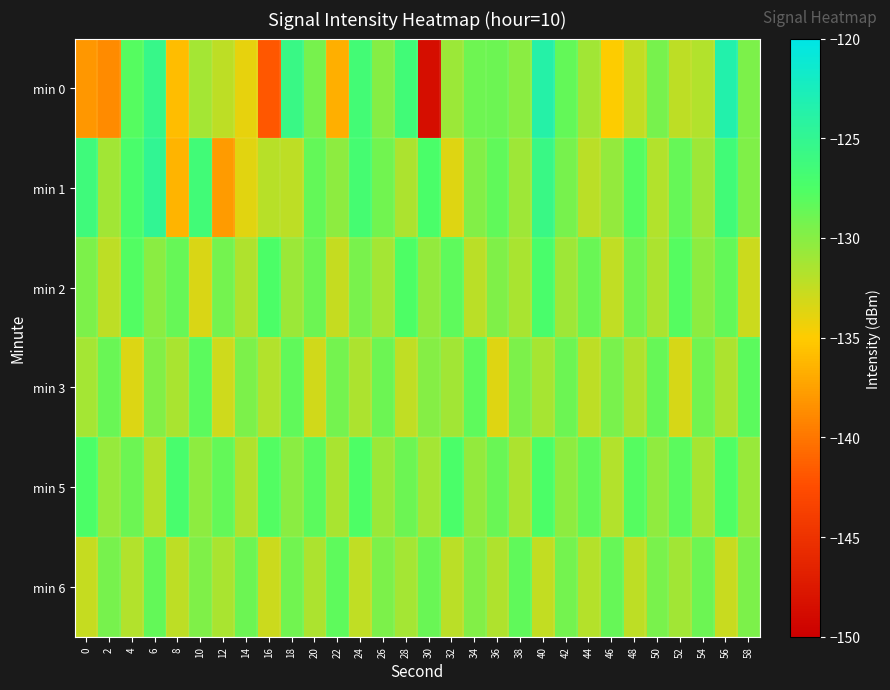

Reading left to right, transcribe all the data shown in this chart.

min 0: 0=-138.1	2=-138.8	4=-127.9	6=-125.4	8=-135.8	10=-131.2	12=-132.2	14=-134.0	16=-141.8	18=-125.7	20=-129.4	22=-136.7	24=-126.6	26=-129.9	28=-126.5	30=-148.5	32=-130.9	34=-129.0	36=-128.9	38=-130.1	40=-123.7	42=-128.5	44=-131.0	46=-135.0	48=-132.5	50=-129.3	52=-132.3	54=-131.8	56=-123.4	58=-129.5
min 1: 0=-126.3	2=-131.1	4=-127.2	6=-124.8	8=-136.4	10=-126.6	12=-137.9	14=-133.8	16=-132.0	18=-132.2	20=-128.5	22=-130.2	24=-126.8	26=-129.1	28=-131.5	30=-127.3	32=-133.6	34=-129.8	36=-128.4	38=-131.0	40=-125.7	42=-129.3	44=-132.1	46=-130.5	48=-127.9	50=-131.8	52=-128.6	54=-130.9	56=-126.5	58=-129.7
min 2: 0=-129.5	2=-132.3	4=-127.8	6=-130.1	8=-128.6	10=-133.4	12=-129.2	14=-131.7	16=-127.5	18=-130.8	20=-128.9	22=-132.6	24=-129.4	26=-131.2	28=-127.6	30=-130.5	32=-128.3	34=-132.1	36=-129.7	38=-131.4	40=-127.2	42=-130.9	44=-128.7	46=-132.4	48=-129.1	50=-131.6	52=-127.9	54=-130.2	56=-128.5	58=-132.8
min 3: 0=-131.2	2=-128.7	4=-133.5	6=-129.8	8=-131.4	10=-128.1	12=-132.9	14=-129.5	16=-131.8	18=-128.4	20=-133.1	22=-129.2	24=-131.6	26=-128.8	28=-132.4	30=-129.9	32=-131.1	34=-128.3	36=-133.7	38=-129.6	40=-131.3	42=-128.9	44=-132.2	46=-129.4	48=-131.7	50=-128.6	52=-133.3	54=-129.1	56=-131.5	58=-128.2
min 5: 0=-127.4	2=-130.6	4=-128.8	6=-131.9	8=-127.1	10=-130.3	12=-128.5	14=-131.7	16=-127.8	18=-130.1	20=-128.2	22=-131.4	24=-127.6	26=-130.8	28=-128.9	30=-131.2	32=-127.3	34=-130.5	36=-128.7	38=-131.6	40=-127.5	42=-130.2	44=-128.4	46=-131.8	48=-127.9	50=-130.4	52=-128.1	54=-131.3	56=-127.7	58=-130.7
min 6: 0=-132.6	2=-129.3	4=-131.8	6=-128.5	8=-132.2	10=-129.7	12=-131.4	14=-128.9	16=-132.8	18=-129.1	20=-131.6	22=-128.3	24=-132.4	26=-129.5	28=-131.2	30=-128.7	32=-132.1	34=-129.8	36=-131.7	38=-128.4	40=-132.5	42=-129.2	44=-131.9	46=-128.6	48=-132.3	50=-129.4	52=-131.1	54=-128.8	56=-132.7	58=-129.6